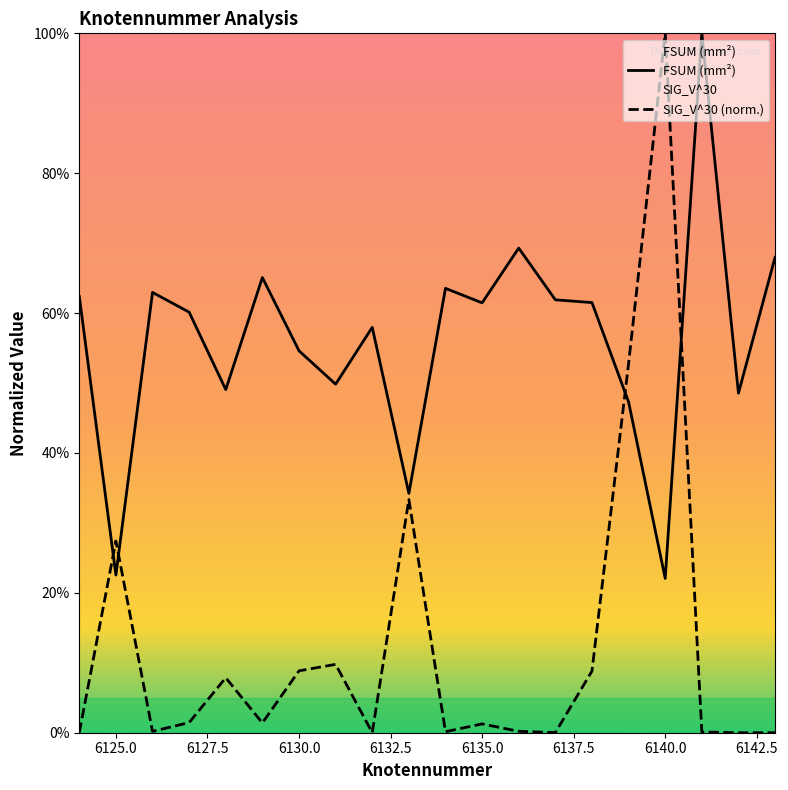

What is the value of the FSUM (mm²) point at the 12th from the left?

0.6